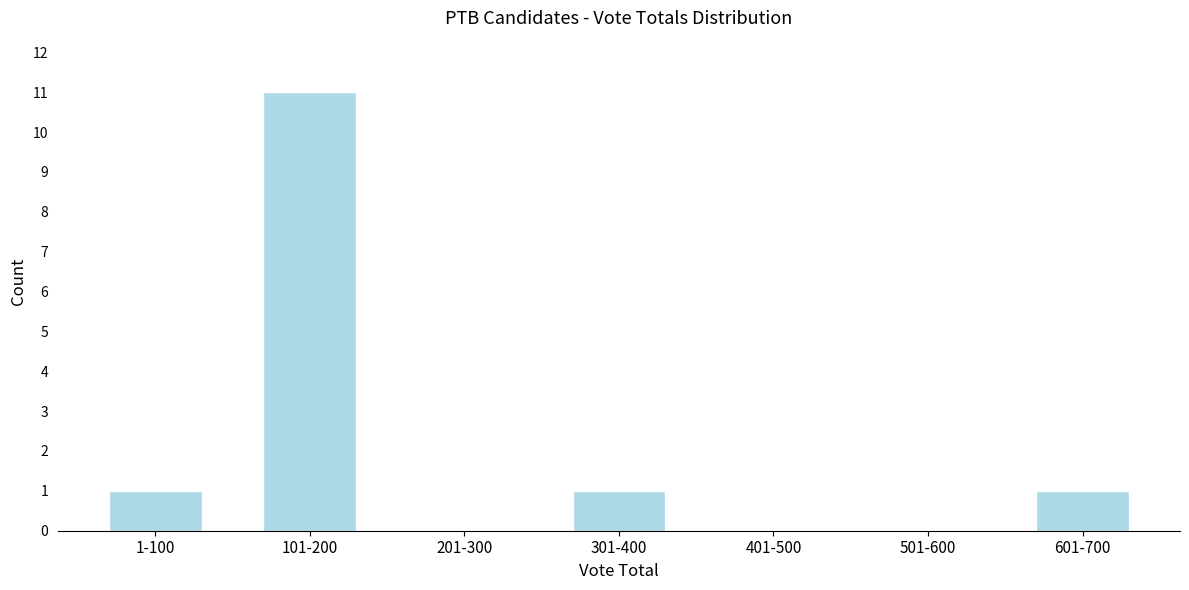

Reading right to left, transcribe all the data shown in this chart.

601-700=1	501-600=0	401-500=0	301-400=1	201-300=0	101-200=11	1-100=1